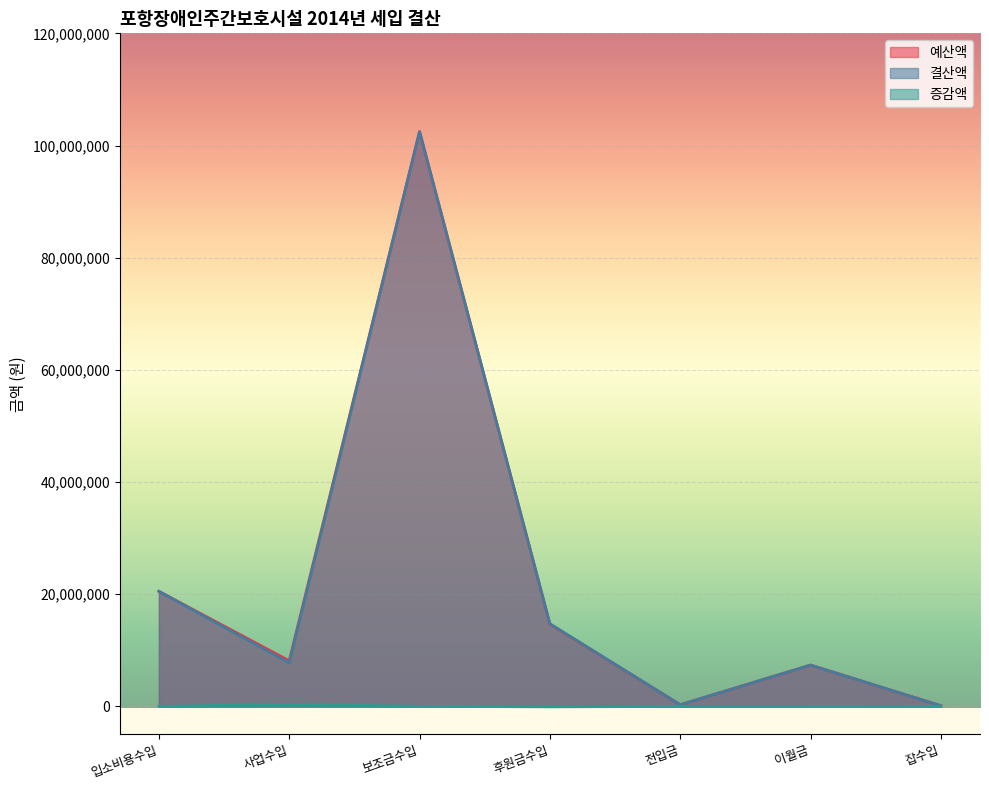

What is the sum of the 증감액 values at 보조금수입 and 이월금?

12000